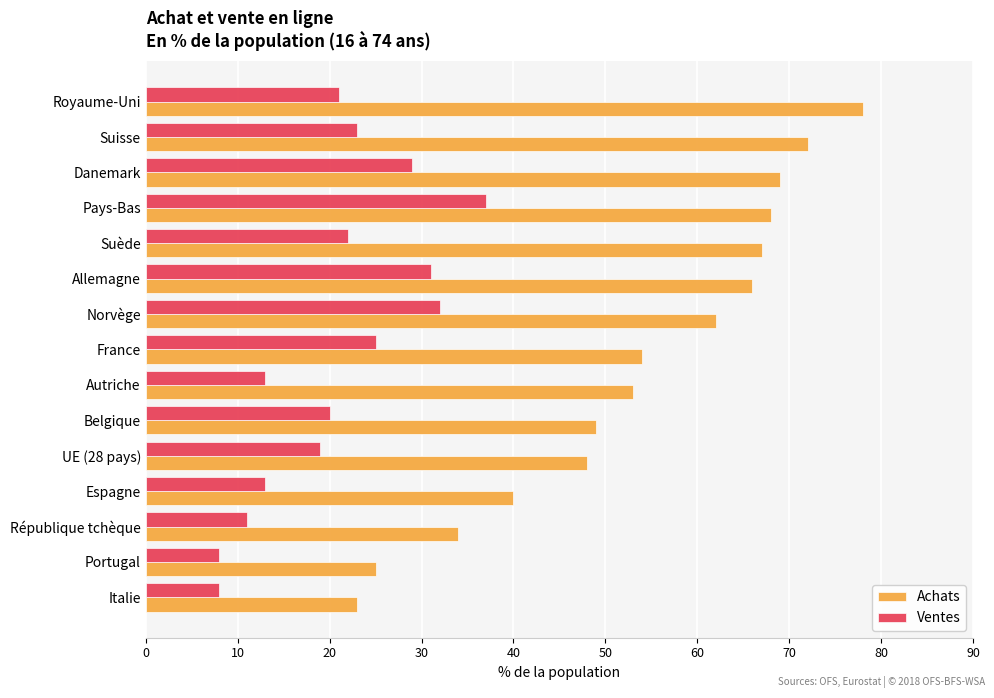

The Achats series shows 12 at Autriche. True or false?

False